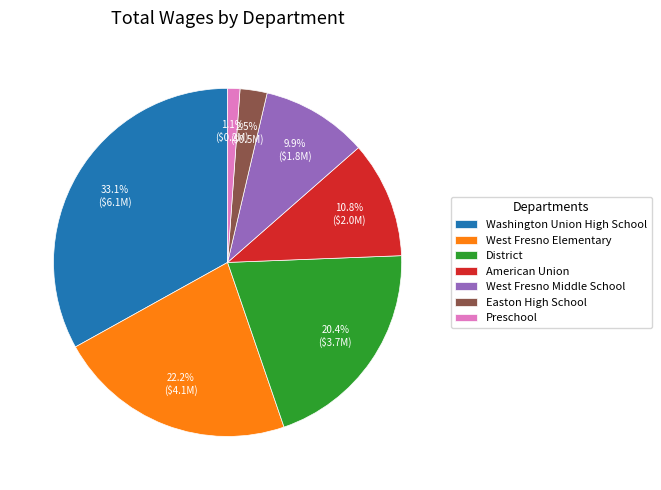

How many segments does this pie chart have?

7